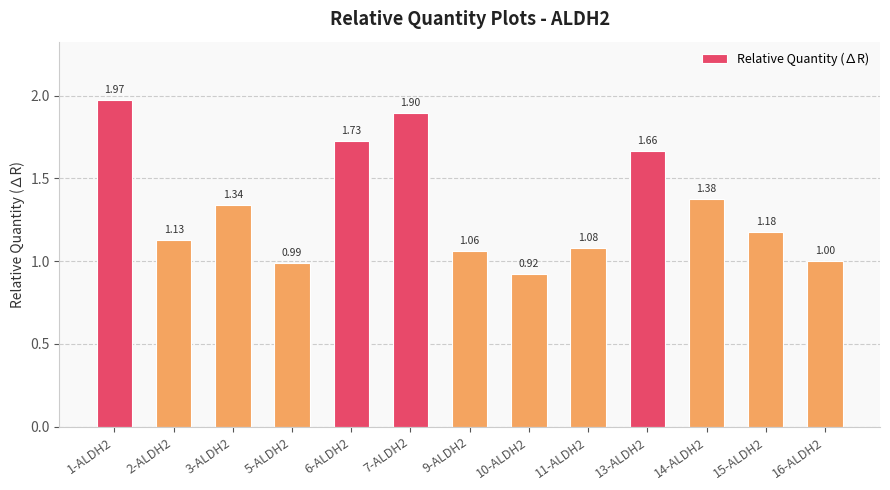

What is the difference between the values at 16-ALDH2 and 6-ALDH2?

0.7